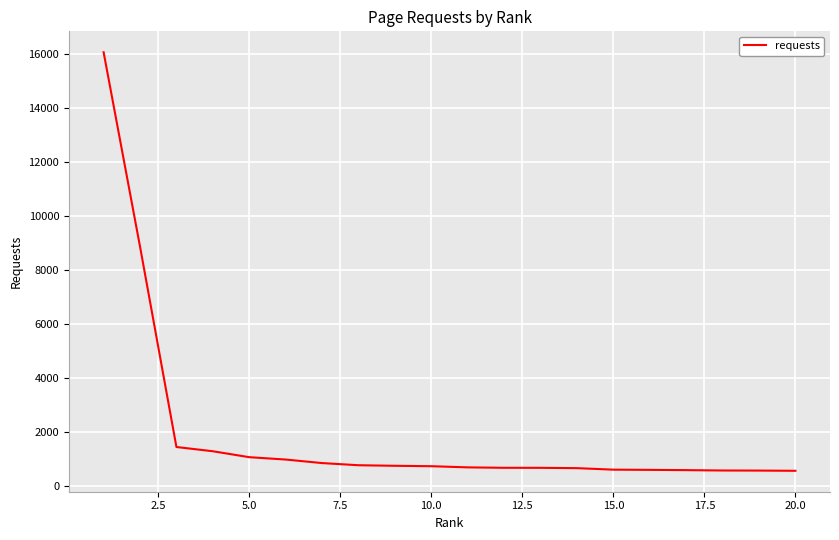

What is the maximum value shown in the chart?

16051